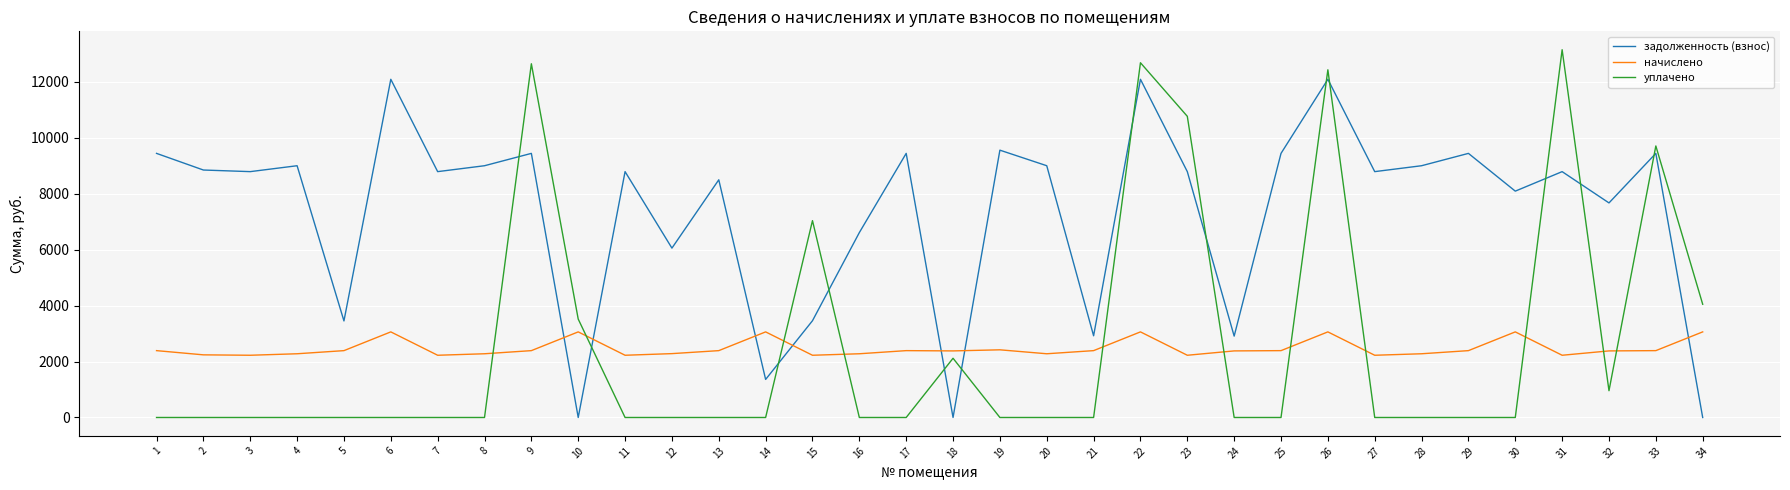

Rank the series at 1 from lowest to highest value.

уплачено, начислено, задолженность (взнос)